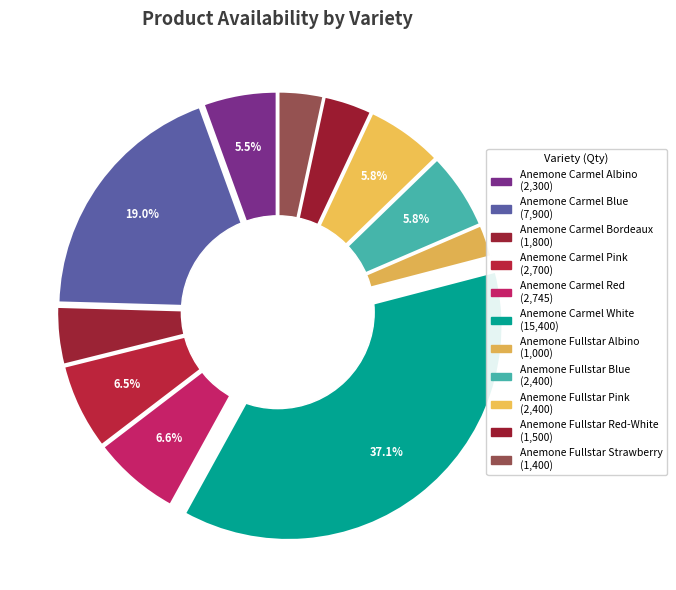

How many segments does this pie chart have?

11